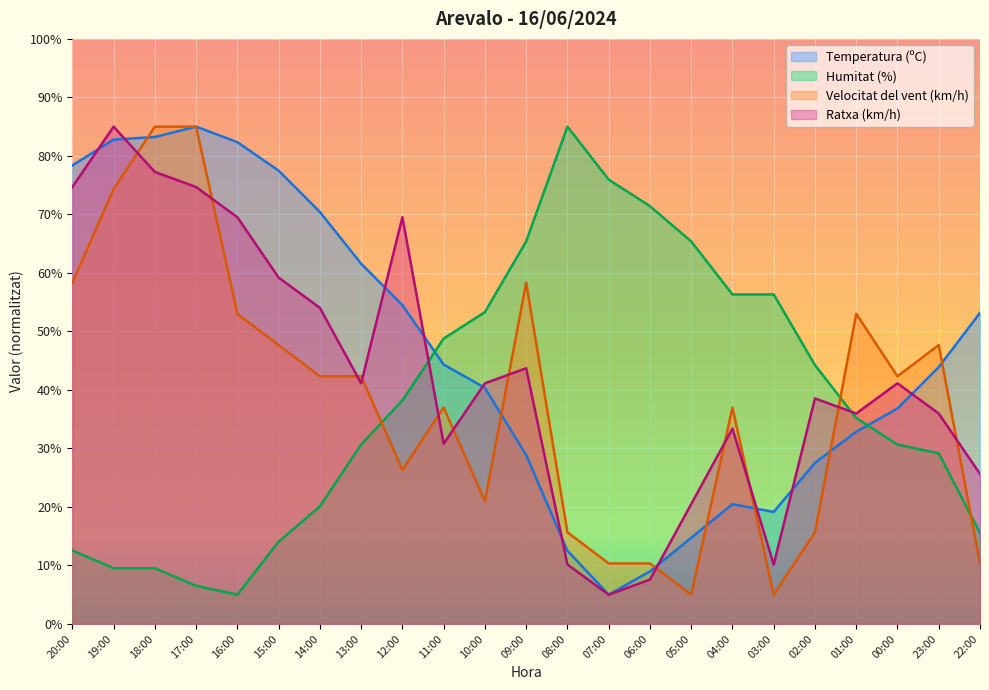

The Ratxa (km/h) series shows 59.2 at 15:00. True or false?

True